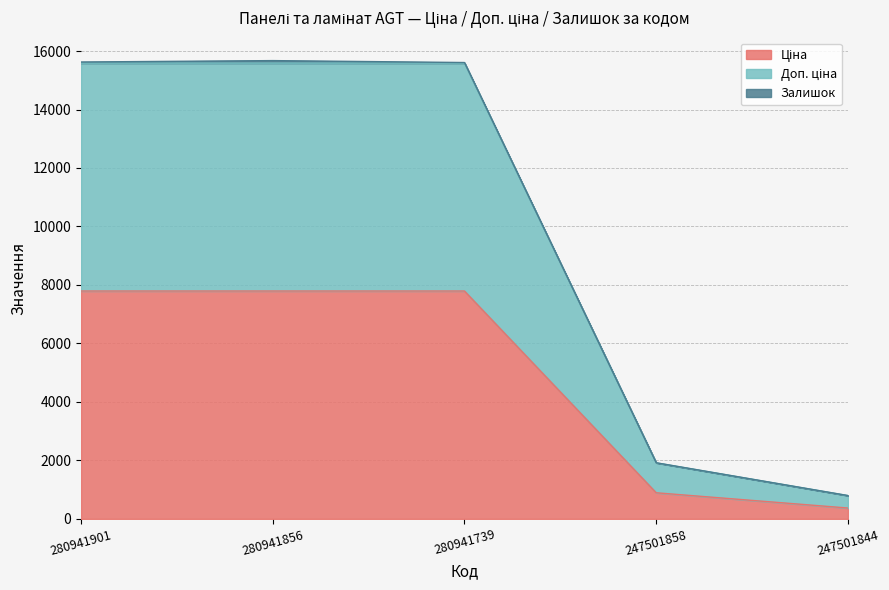

At how many categories does at least one series exceed 5470?

3